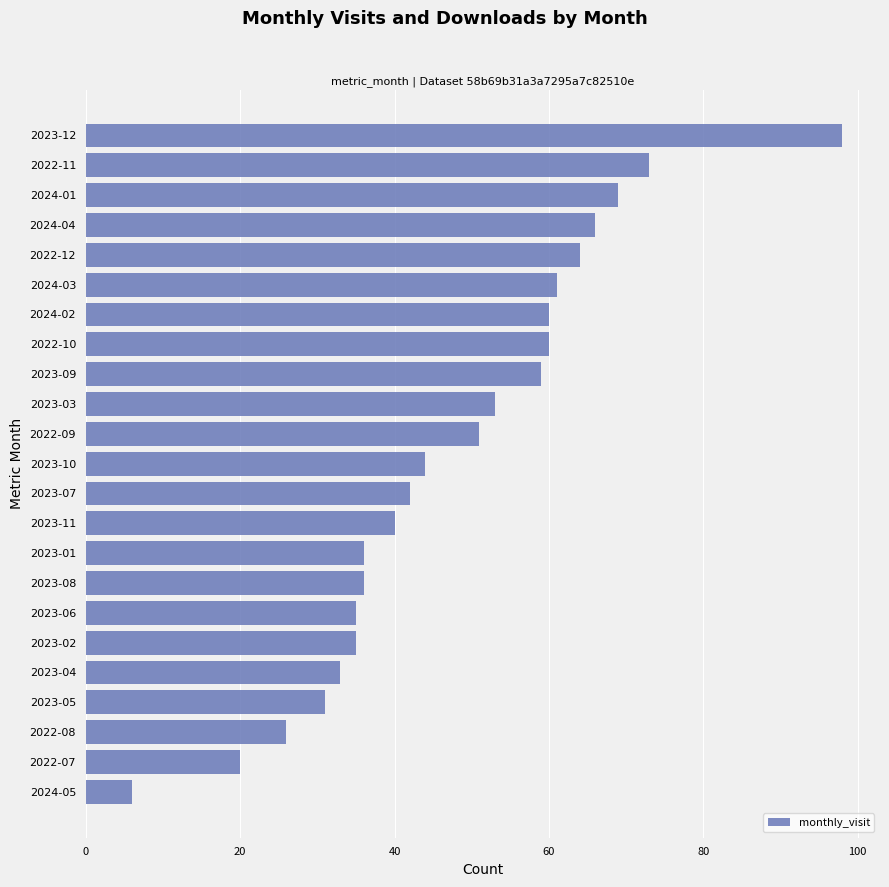

Reading top to bottom, transcribe all the data shown in this chart.

2023-12=98	2022-11=73	2024-01=69	2024-04=66	2022-12=64	2024-03=61	2024-02=60	2022-10=60	2023-09=59	2023-03=53	2022-09=51	2023-10=44	2023-07=42	2023-11=40	2023-01=36	2023-08=36	2023-06=35	2023-02=35	2023-04=33	2023-05=31	2022-08=26	2022-07=20	2024-05=6